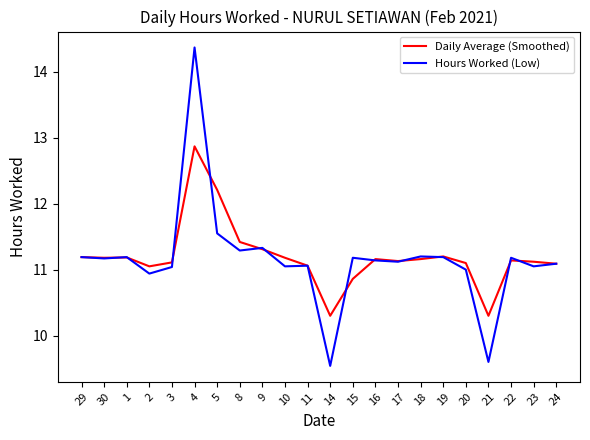

Rank the series by their maximum value, from lowest to highest.

Daily Average (Smoothed), Hours Worked (Low)